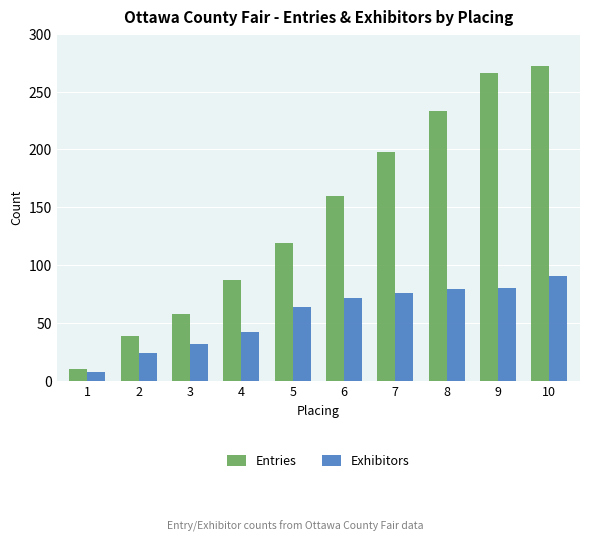

At which category does the chart reach its peak across all series?

10